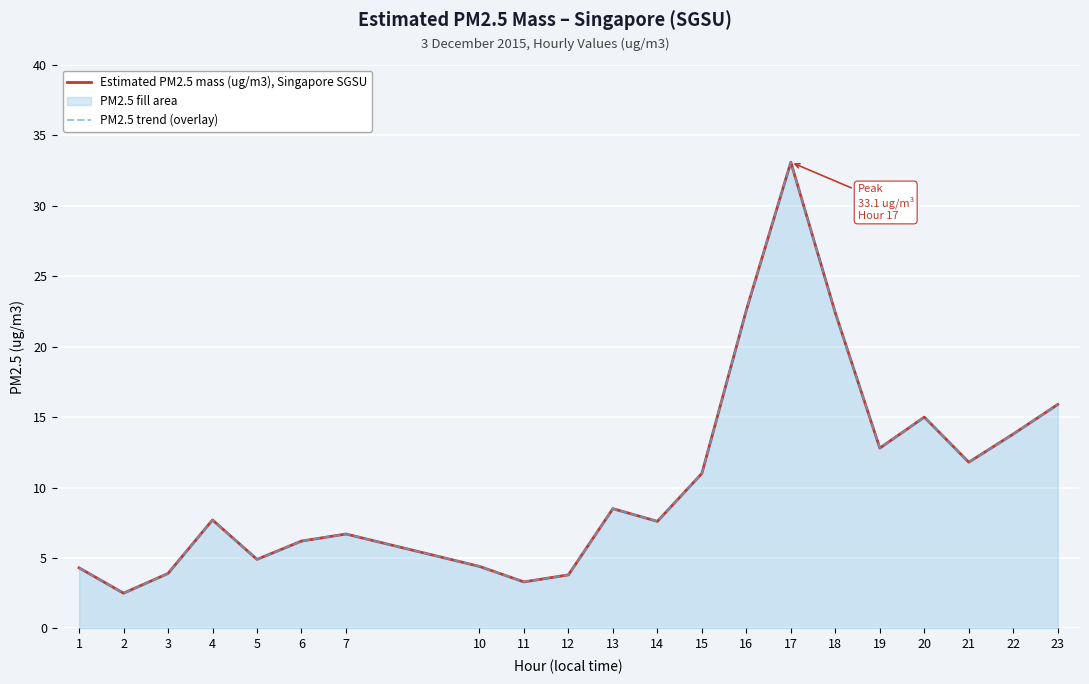

Count the number of categories in the chart.

21